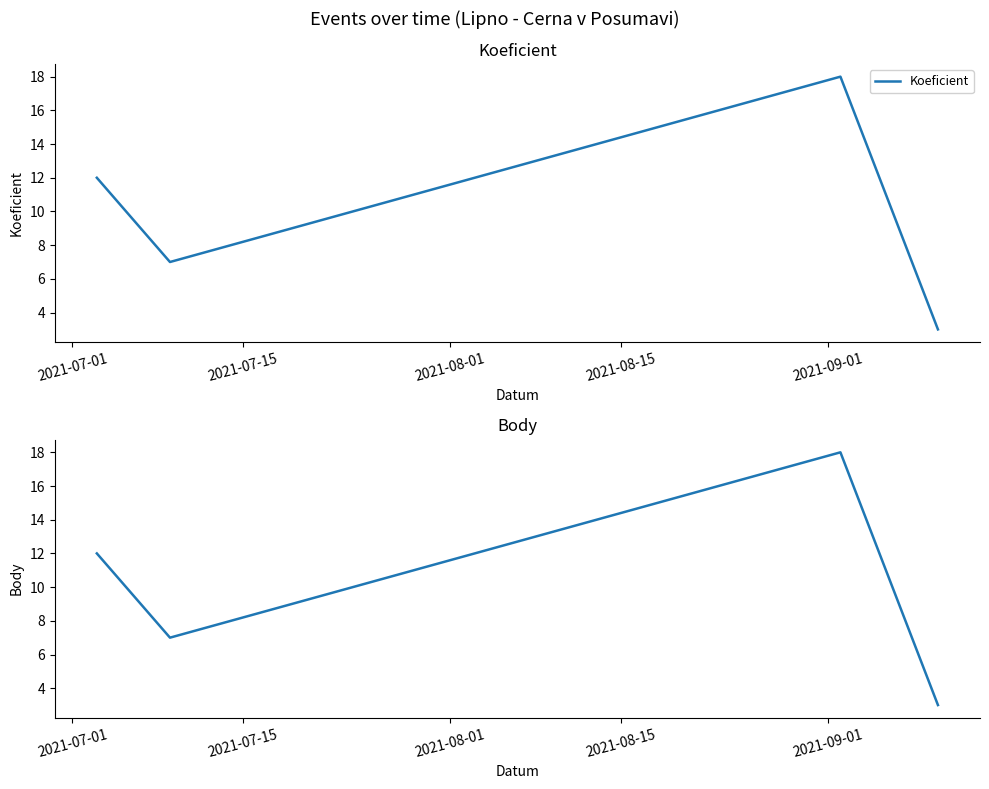

In Koeficient, how many points are lower than both neighbors (excluding endpoints)?

1